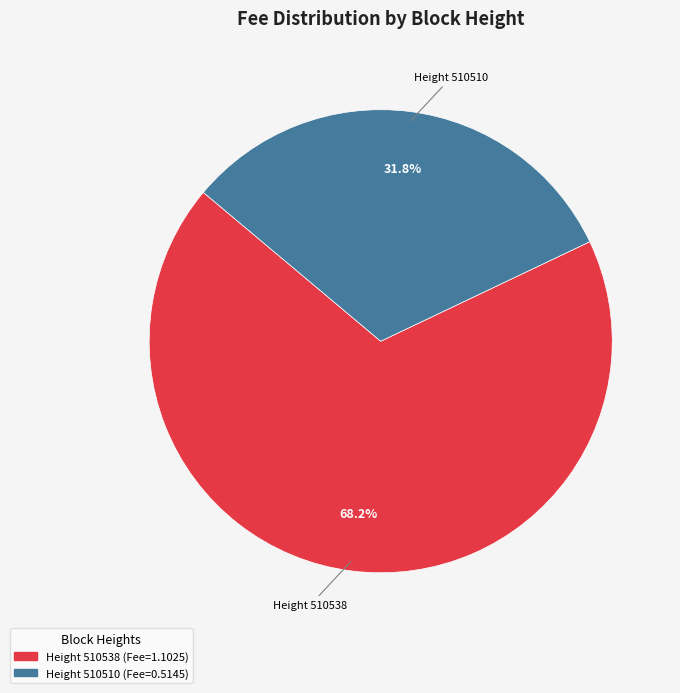

Does any single category account for the majority?

Yes